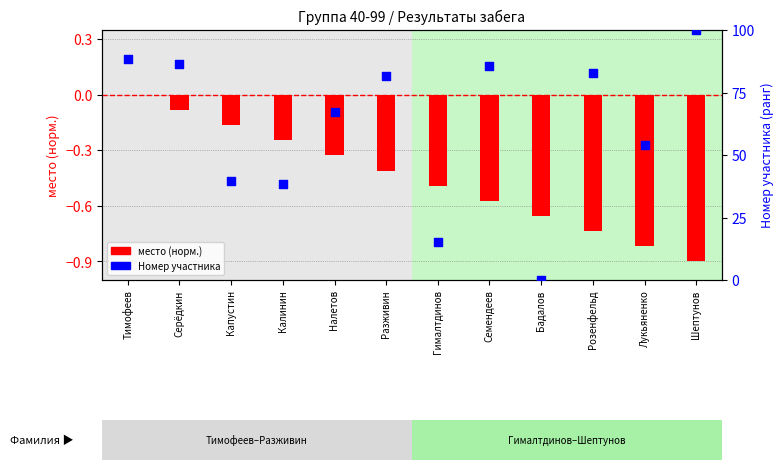

At which category is the sum across all series the highest?

Шептунов